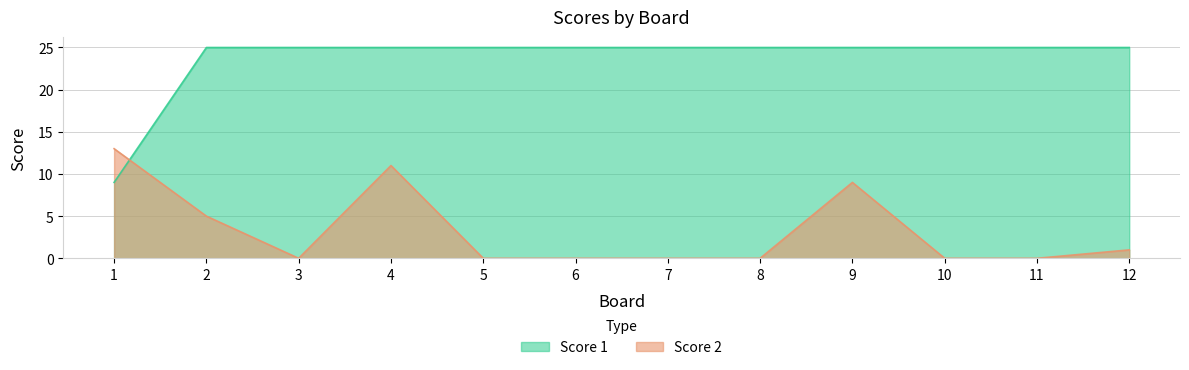

What is the total value across all series at 12?

26